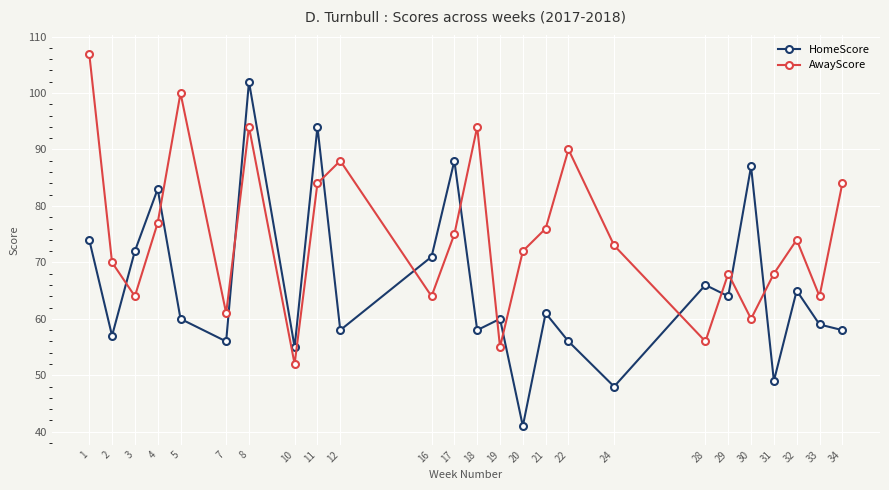

After their last crossing, which series has the higher values: HomeScore or AwayScore?

AwayScore